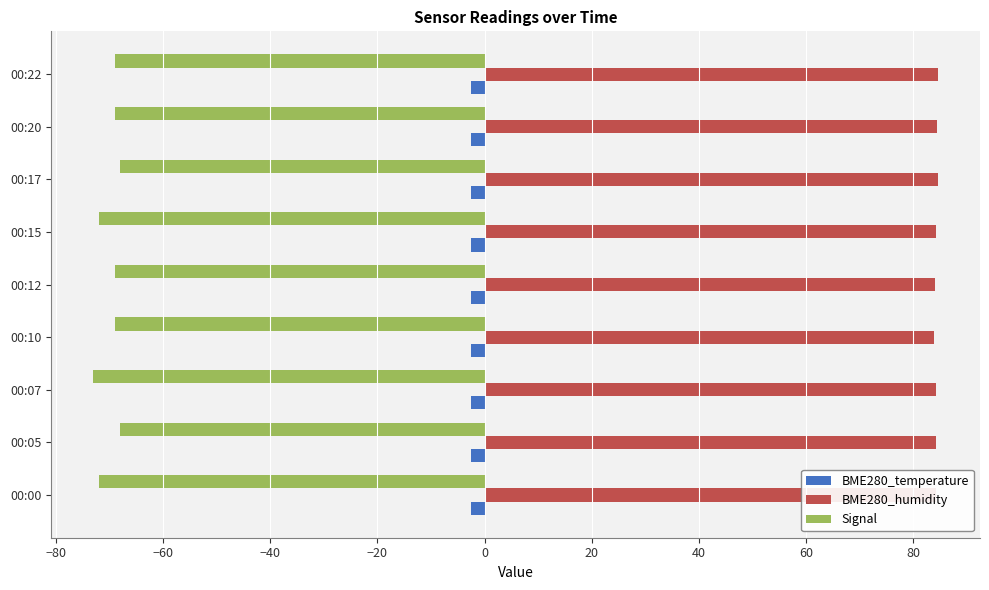

What is the sum of all Signal values?

-629.0